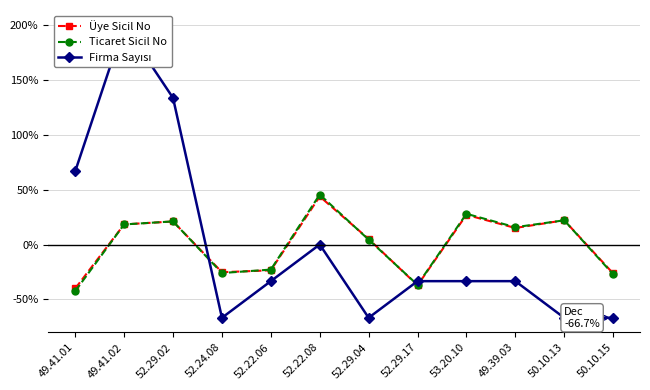

Between which two adjacent categories do Ticaret Sicil No and Firma Sayısı first intersect?

52.29.02 and 52.24.08